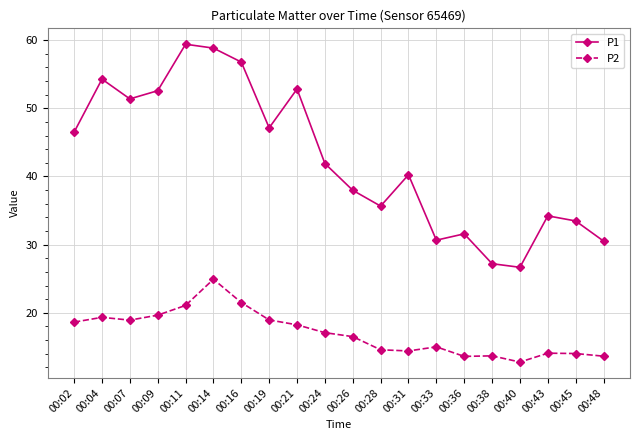

Is it true that P2 equals 13.6 at 00:36?

True